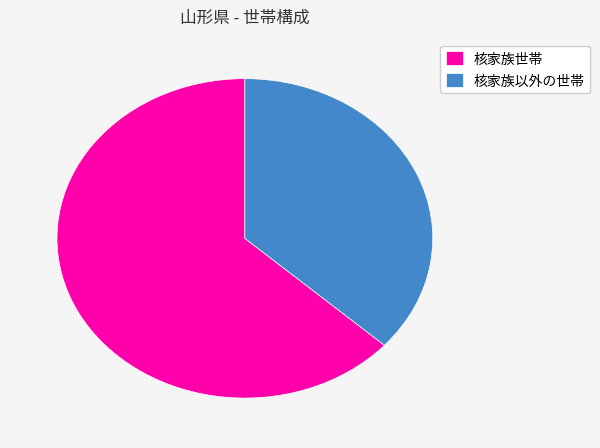

Which slice is the smallest?

核家族以外の世帯